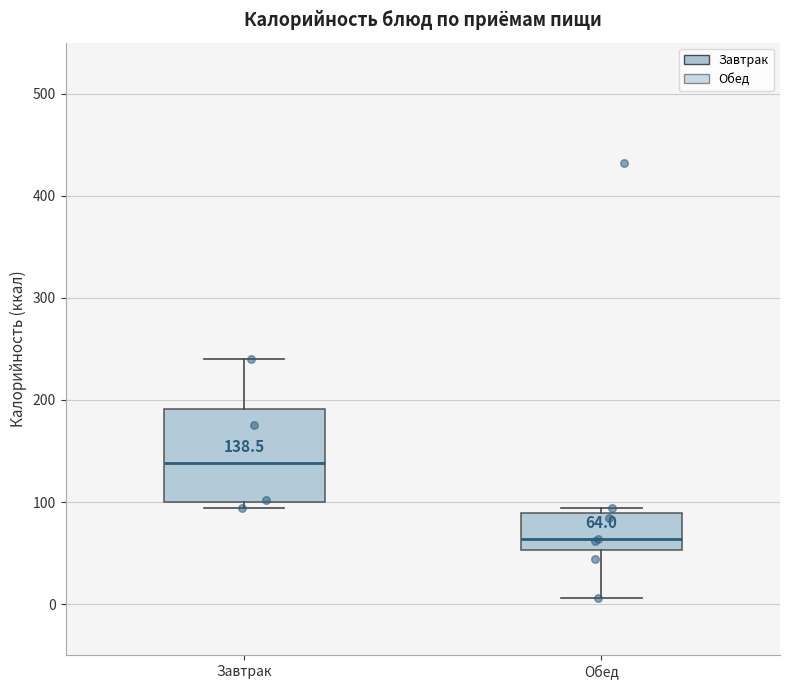

Which box is the tallest, from its lower edge to its upper edge?

Завтрак